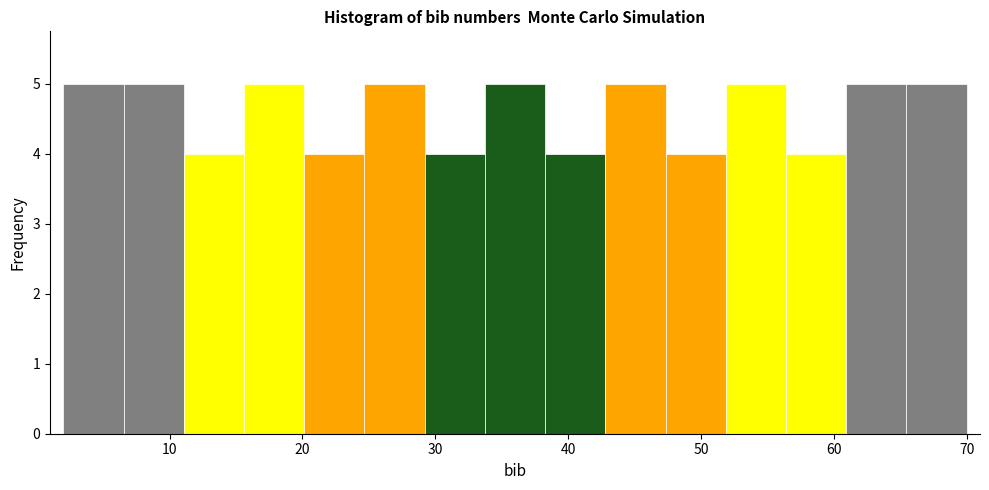

Reading left to right, transcribe this chart: for each bar, give the range it covers on the x-axis and its height. Neither the bar edges nor the heights are printed on the chart, so give them approximately, as read against the axes.

2 to 7: 5
7 to 11: 5
11 to 16: 4
16 to 20: 5
20 to 25: 4
25 to 29: 5
29 to 34: 4
34 to 38: 5
38 to 43: 4
43 to 47: 5
47 to 52: 4
52 to 56: 5
56 to 61: 4
61 to 65: 5
65 to 70: 5